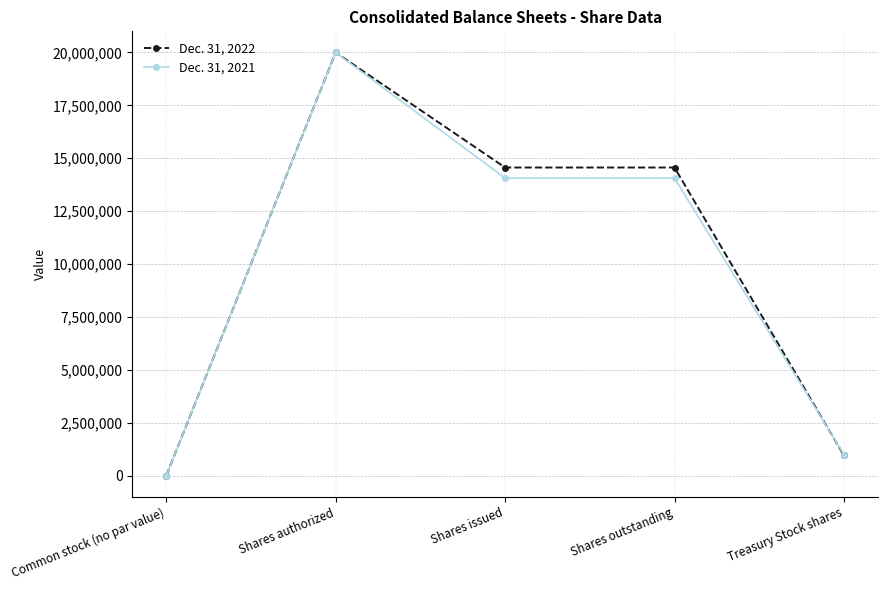

At which category does Dec. 31, 2021 reach its first local peak?

Shares authorized